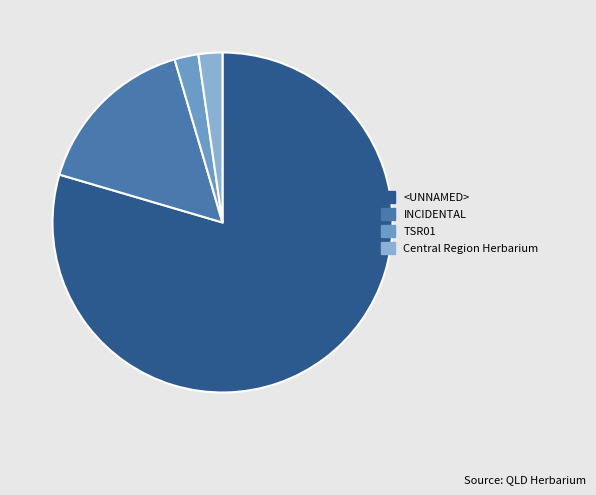

Do Central Region Herbarium and <UNNAMED> together represent more than half of the pie?

Yes